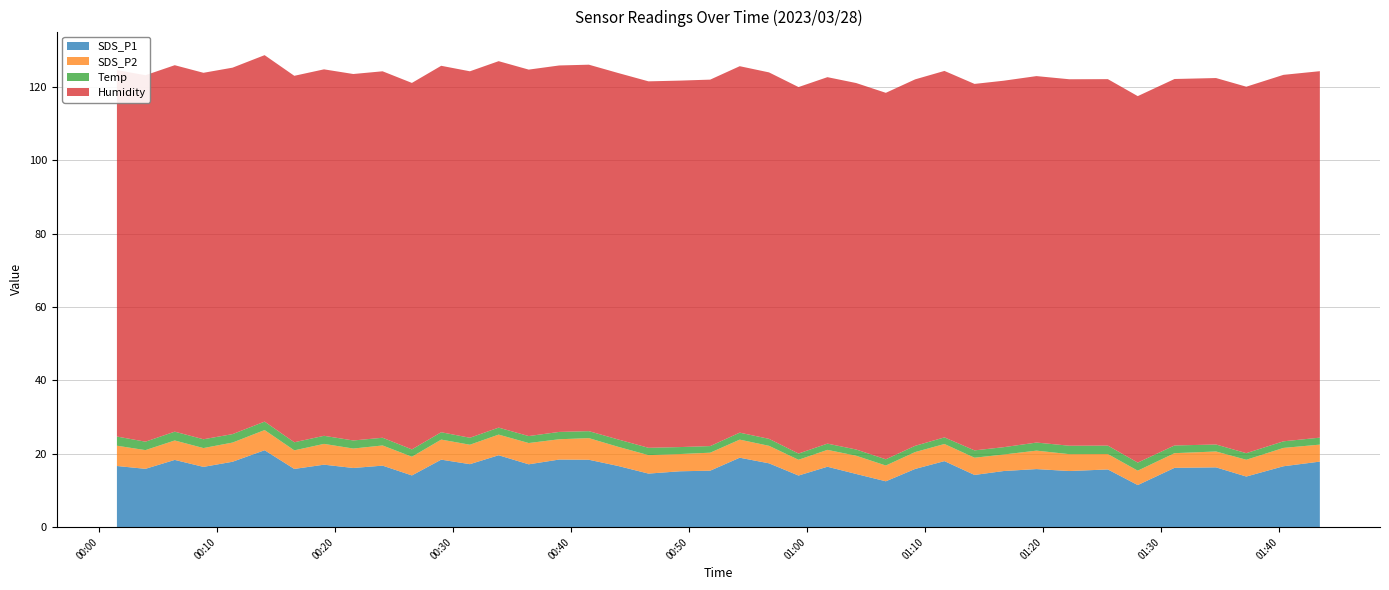

Reading left to right, list all the values displayed in this chart.

SDS_P1: 2023/03/28 00:01:31=16.7	2023/03/28 00:03:56=15.9	2023/03/28 00:06:25=18.3	2023/03/28 00:08:51=16.4	2023/03/28 00:11:19=17.8	2023/03/28 00:14:02=21.0	2023/03/28 00:16:33=15.9	2023/03/28 00:19:04=17.0	2023/03/28 00:21:33=16.1	2023/03/28 00:24:02=16.8	2023/03/28 00:26:31=14.1	2023/03/28 00:29:00=18.4	2023/03/28 00:31:26=17.2	2023/03/28 00:33:52=19.6	2023/03/28 00:36:25=17.1	2023/03/28 00:39:00=18.4	2023/03/28 00:41:31=18.4	2023/03/28 00:43:58=16.7	2023/03/28 00:46:34=14.6	2023/03/28 00:49:14=15.2	2023/03/28 00:51:48=15.4	2023/03/28 00:54:18=18.9	2023/03/28 00:56:47=17.4	2023/03/28 00:59:17=14.1	2023/03/28 01:01:44=16.5	2023/03/28 01:04:10=14.5	2023/03/28 01:06:41=12.5	2023/03/28 01:09:10=15.9	2023/03/28 01:11:39=18.0	2023/03/28 01:14:12=14.2	2023/03/28 01:16:40=15.3	2023/03/28 01:19:27=15.8	2023/03/28 01:22:14=15.3	2023/03/28 01:25:30=15.7	2023/03/28 01:28:02=11.5	2023/03/28 01:31:09=16.2	2023/03/28 01:34:40=16.3	2023/03/28 01:37:14=13.8	2023/03/28 01:40:23=16.6	2023/03/28 01:43:28=17.9
SDS_P2: 2023/03/28 00:01:31=5.5	2023/03/28 00:03:56=5.1	2023/03/28 00:06:25=5.3	2023/03/28 00:08:51=5.1	2023/03/28 00:11:19=5.2	2023/03/28 00:14:02=5.5	2023/03/28 00:16:33=5.1	2023/03/28 00:19:04=5.7	2023/03/28 00:21:33=5.3	2023/03/28 00:24:02=5.5	2023/03/28 00:26:31=5.1	2023/03/28 00:29:00=5.5	2023/03/28 00:31:26=5.3	2023/03/28 00:33:52=5.6	2023/03/28 00:36:25=5.8	2023/03/28 00:39:00=5.5	2023/03/28 00:41:31=5.9	2023/03/28 00:43:58=5.2	2023/03/28 00:46:34=5.0	2023/03/28 00:49:14=4.7	2023/03/28 00:51:48=4.9	2023/03/28 00:54:18=4.9	2023/03/28 00:56:47=4.8	2023/03/28 00:59:17=4.3	2023/03/28 01:01:44=4.6	2023/03/28 01:04:10=5.0	2023/03/28 01:06:41=4.3	2023/03/28 01:09:10=4.6	2023/03/28 01:11:39=4.7	2023/03/28 01:14:12=4.7	2023/03/28 01:16:40=4.5	2023/03/28 01:19:27=5.0	2023/03/28 01:22:14=4.6	2023/03/28 01:25:30=4.2	2023/03/28 01:28:02=3.9	2023/03/28 01:31:09=4.0	2023/03/28 01:34:40=4.3	2023/03/28 01:37:14=4.6	2023/03/28 01:40:23=5.0	2023/03/28 01:43:28=4.6
Temp: 2023/03/28 00:01:31=2.5	2023/03/28 00:03:56=2.3	2023/03/28 00:06:25=2.4	2023/03/28 00:08:51=2.4	2023/03/28 00:11:19=2.3	2023/03/28 00:14:02=2.3	2023/03/28 00:16:33=2.2	2023/03/28 00:19:04=2.2	2023/03/28 00:21:33=2.2	2023/03/28 00:24:02=2.1	2023/03/28 00:26:31=2.0	2023/03/28 00:29:00=2.0	2023/03/28 00:31:26=1.9	2023/03/28 00:33:52=1.9	2023/03/28 00:36:25=1.9	2023/03/28 00:39:00=2.0	2023/03/28 00:41:31=1.9	2023/03/28 00:43:58=2.0	2023/03/28 00:46:34=2.0	2023/03/28 00:49:14=1.9	2023/03/28 00:51:48=1.8	2023/03/28 00:54:18=1.9	2023/03/28 00:56:47=1.9	2023/03/28 00:59:17=1.7	2023/03/28 01:01:44=1.7	2023/03/28 01:04:10=1.7	2023/03/28 01:06:41=1.7	2023/03/28 01:09:10=1.7	2023/03/28 01:11:39=1.8	2023/03/28 01:14:12=2.0	2023/03/28 01:16:40=2.0	2023/03/28 01:19:27=2.2	2023/03/28 01:22:14=2.3	2023/03/28 01:25:30=2.3	2023/03/28 01:28:02=2.2	2023/03/28 01:31:09=2.1	2023/03/28 01:34:40=1.9	2023/03/28 01:37:14=1.8	2023/03/28 01:40:23=1.8	2023/03/28 01:43:28=1.9
Humidity: 2023/03/28 00:01:31=99.9	2023/03/28 00:03:56=99.9	2023/03/28 00:06:25=99.9	2023/03/28 00:08:51=99.9	2023/03/28 00:11:19=99.9	2023/03/28 00:14:02=99.9	2023/03/28 00:16:33=99.9	2023/03/28 00:19:04=99.9	2023/03/28 00:21:33=99.9	2023/03/28 00:24:02=99.9	2023/03/28 00:26:31=99.9	2023/03/28 00:29:00=99.9	2023/03/28 00:31:26=99.9	2023/03/28 00:33:52=99.9	2023/03/28 00:36:25=99.9	2023/03/28 00:39:00=99.9	2023/03/28 00:41:31=99.9	2023/03/28 00:43:58=99.9	2023/03/28 00:46:34=99.9	2023/03/28 00:49:14=99.9	2023/03/28 00:51:48=99.9	2023/03/28 00:54:18=99.9	2023/03/28 00:56:47=99.9	2023/03/28 00:59:17=99.9	2023/03/28 01:01:44=99.9	2023/03/28 01:04:10=99.9	2023/03/28 01:06:41=99.9	2023/03/28 01:09:10=99.9	2023/03/28 01:11:39=99.9	2023/03/28 01:14:12=99.9	2023/03/28 01:16:40=99.9	2023/03/28 01:19:27=99.9	2023/03/28 01:22:14=99.9	2023/03/28 01:25:30=99.9	2023/03/28 01:28:02=99.9	2023/03/28 01:31:09=99.9	2023/03/28 01:34:40=99.9	2023/03/28 01:37:14=99.9	2023/03/28 01:40:23=99.9	2023/03/28 01:43:28=99.9